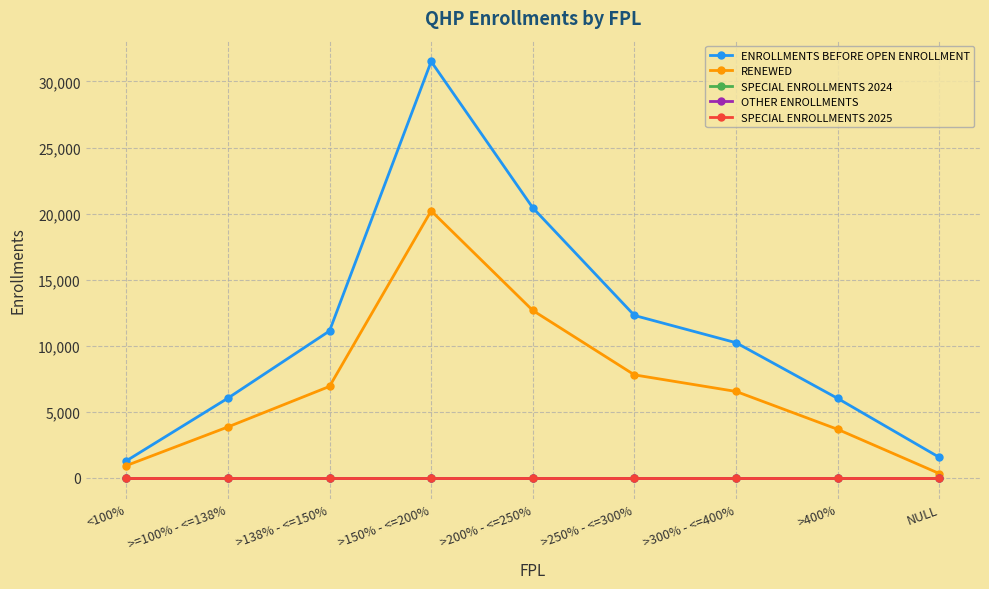

Does the chart have visible grid lines?

Yes